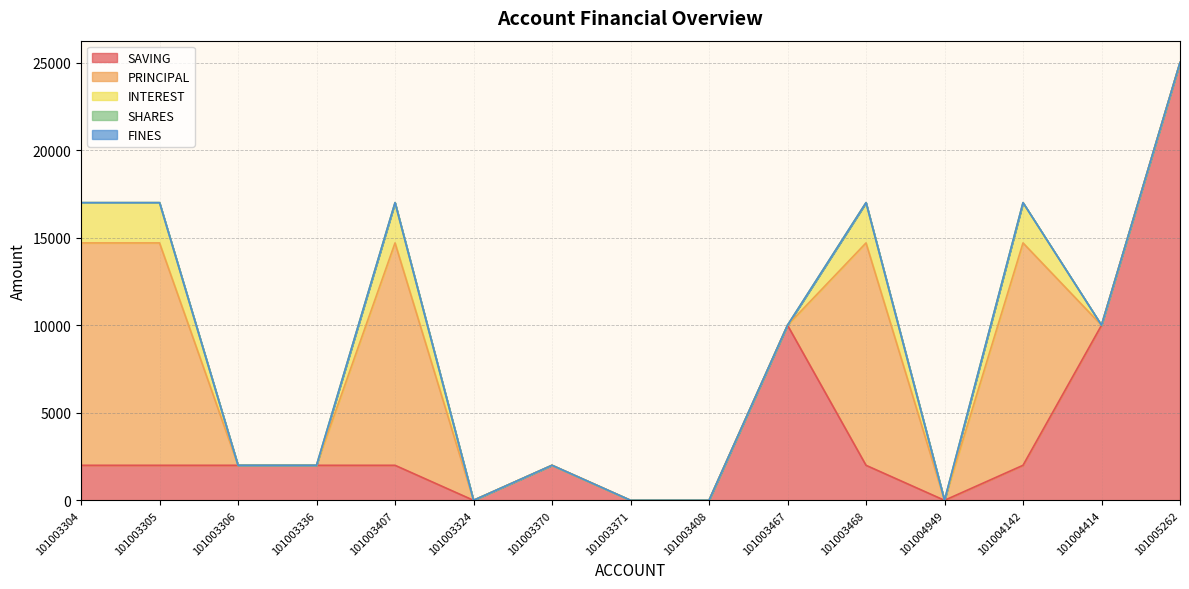

What position from the left is 101003305?

2